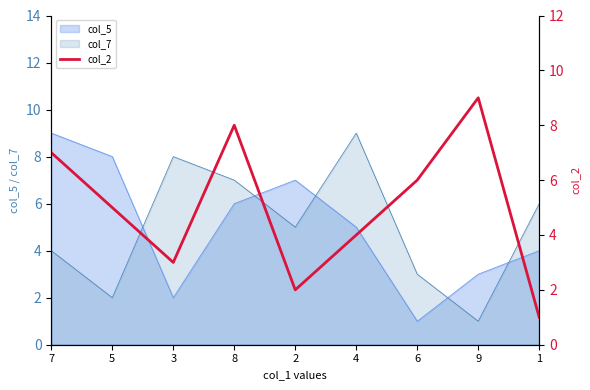

True or false: the data shows 6 at 6.

True